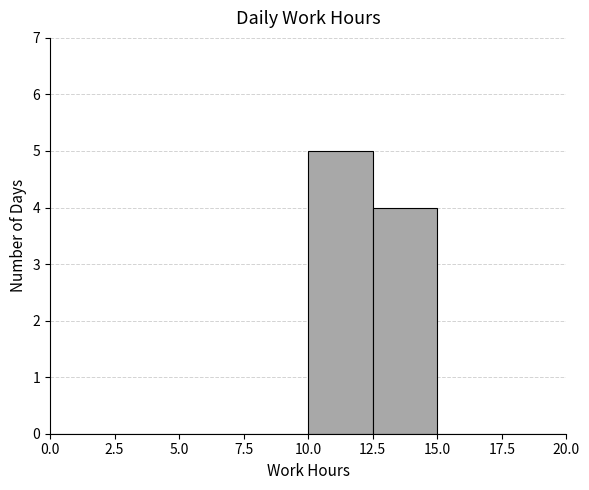

How tall is the bar that spans 12.5 to 15.0 on the x-axis? The values are not printed on the chart, so give them approximately, as read against the axis.

4